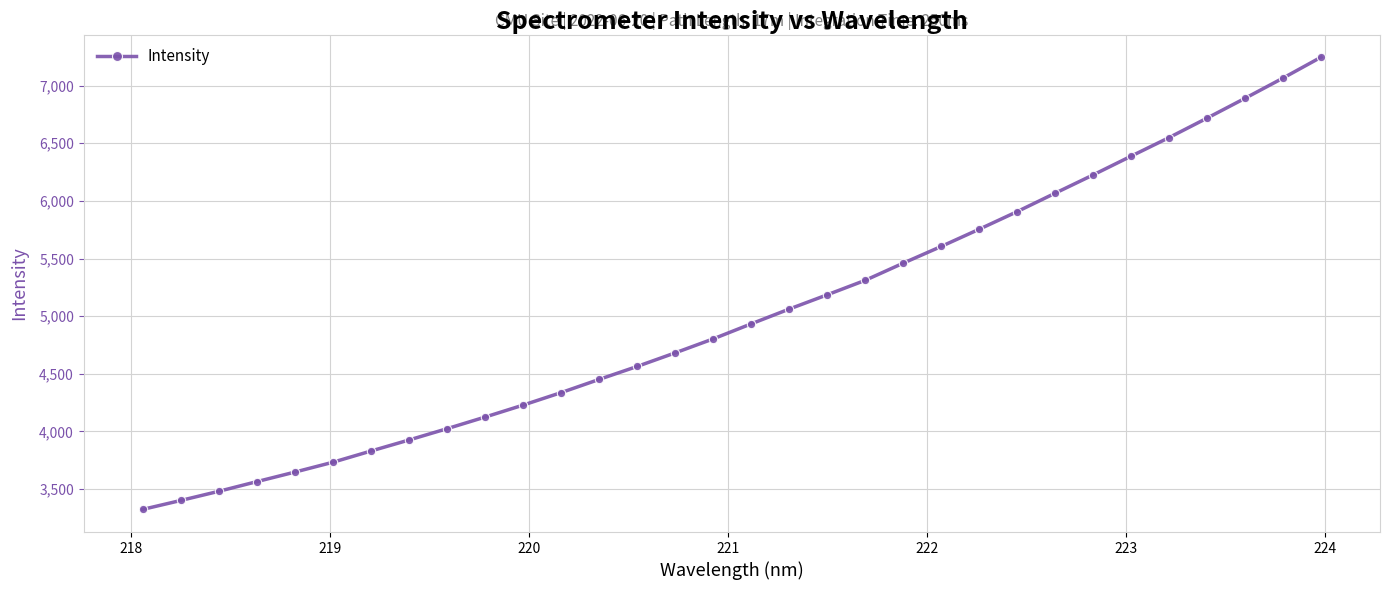

What is the value of the 23rd point from the left?

5754.4